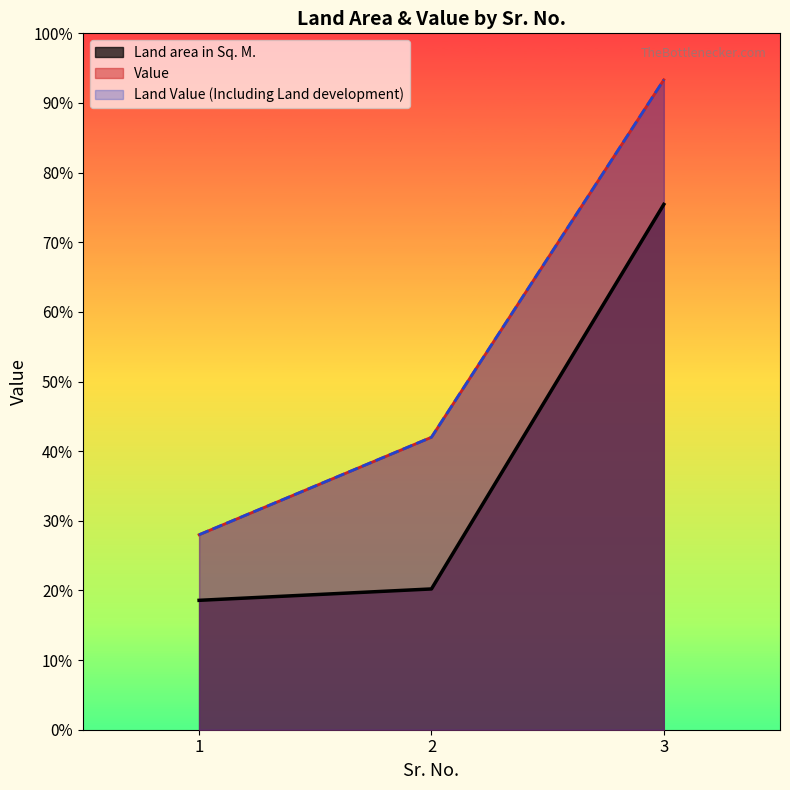

Does the chart display data point markers on the line(s)?

No